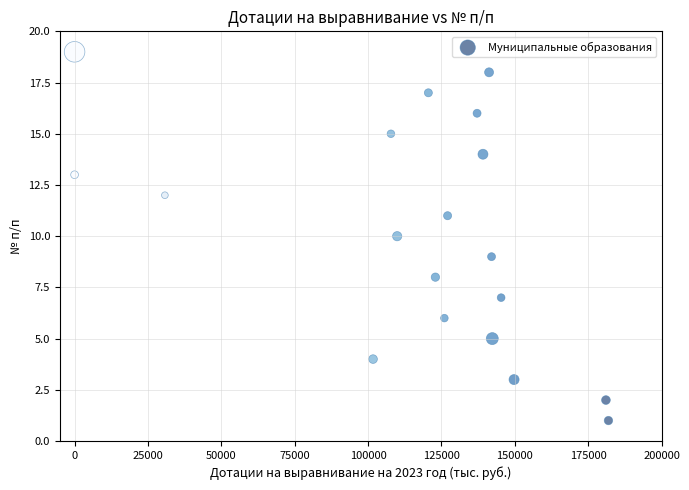

What is the range of X values (max minus min)?

181914